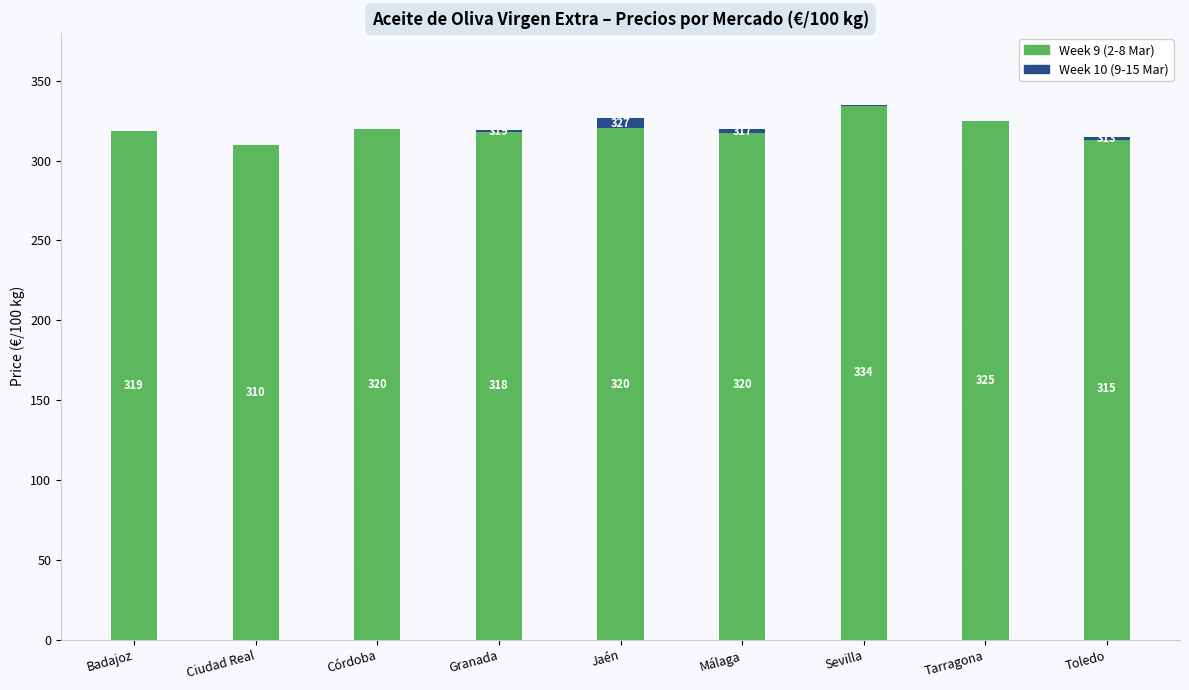

What is the total value across all series at Sevilla?

335.0